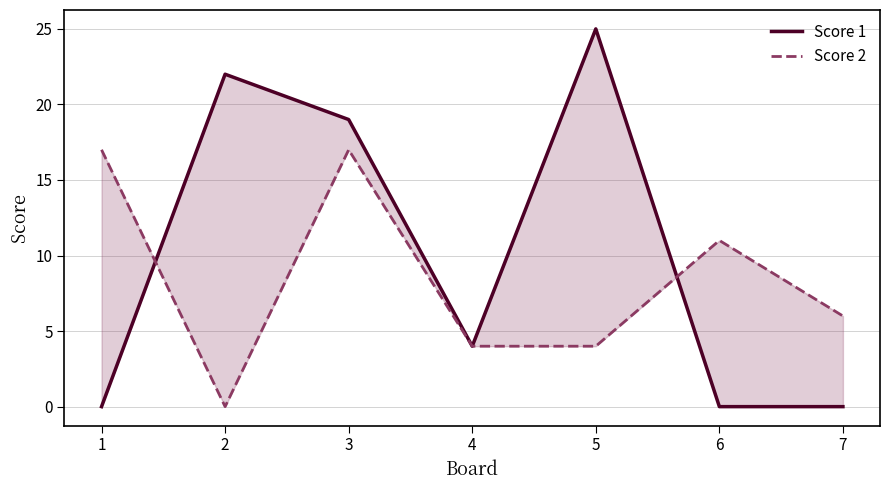

Where is the first local minimum for Score 2?

2